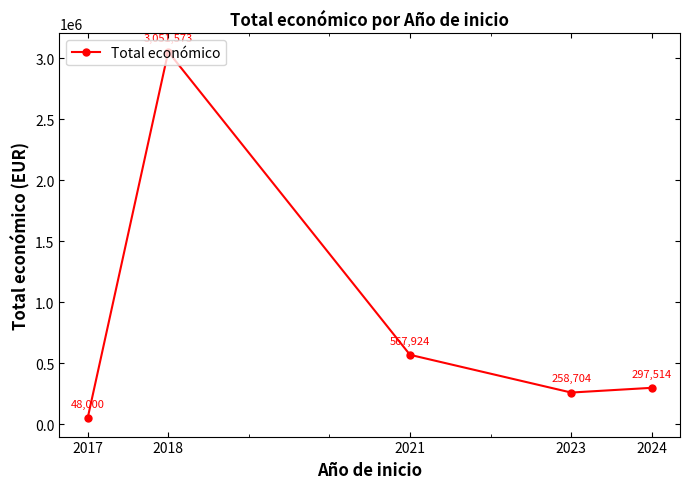

The chart shows a value of 48000 at 2017. True or false?

True